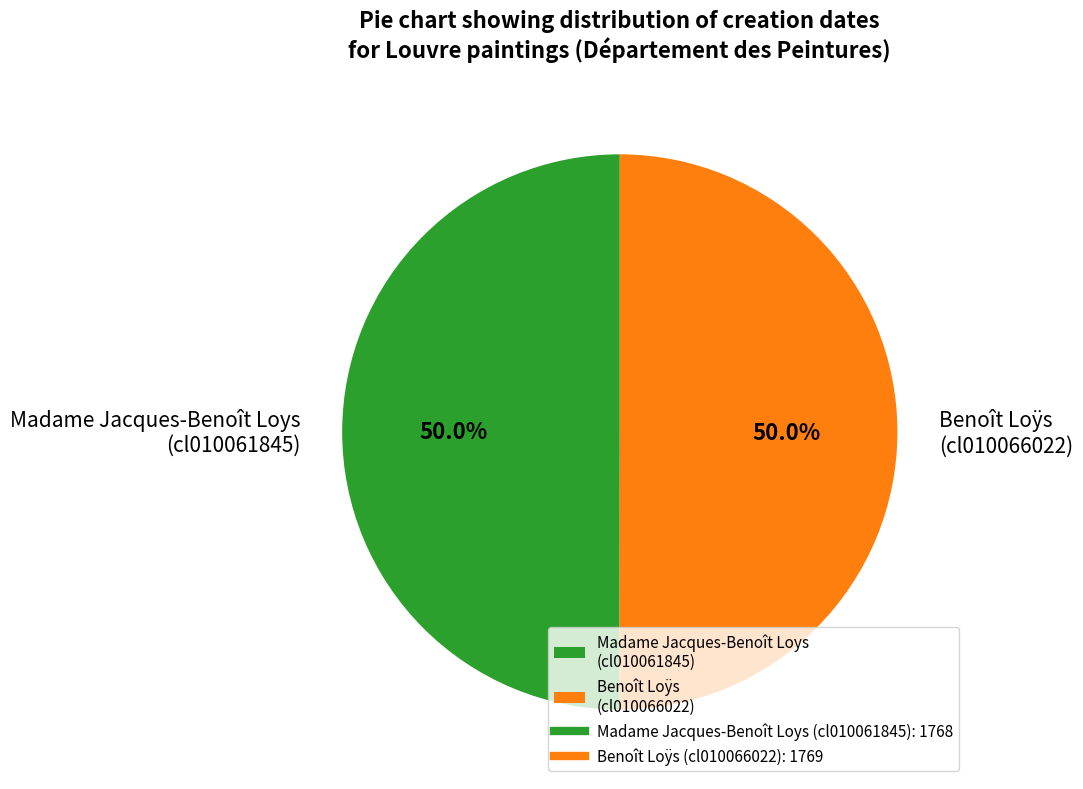

What portion of the pie excludes Madame Jacques-Benoît Loys (cl010061845)?

50.0%